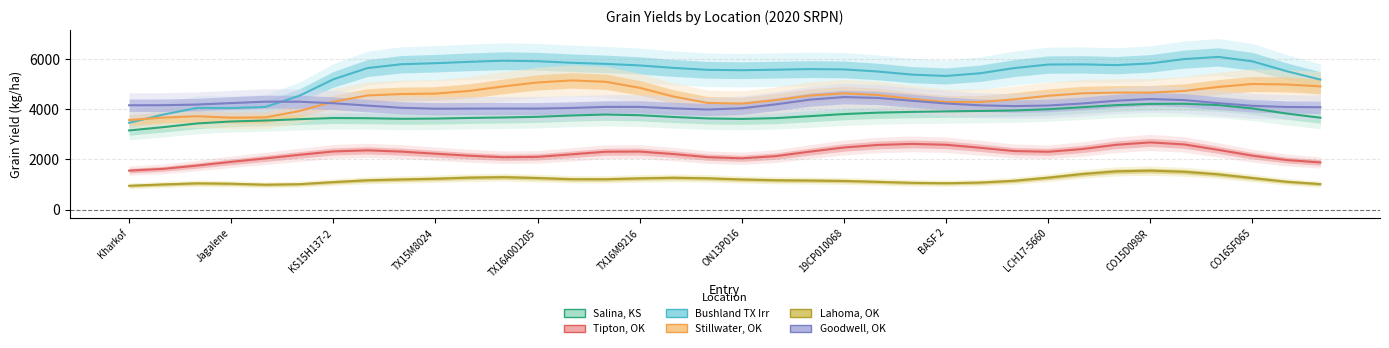

The value of Salina, KS at 35 is 1810.3. True or false?

False